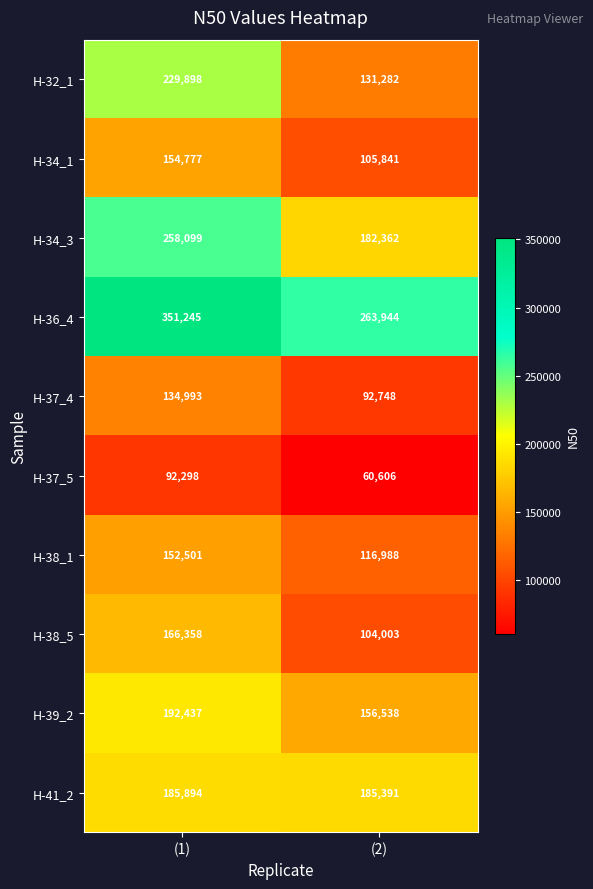

How many series are shown in this chart?

10